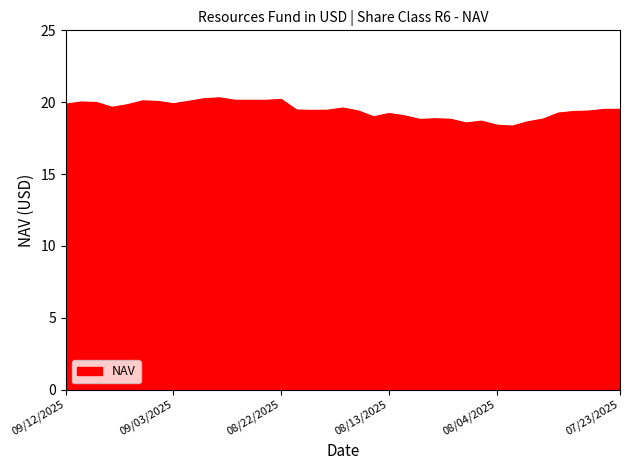

What is the minimum value shown in the chart?

18.3